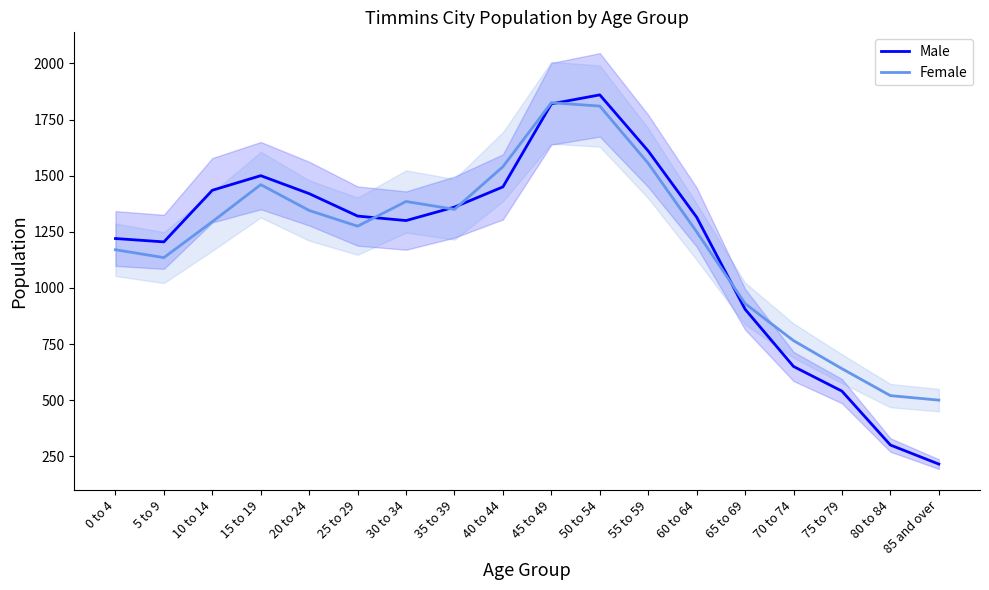

The value of Male at 35 to 39 is 1360. True or false?

True